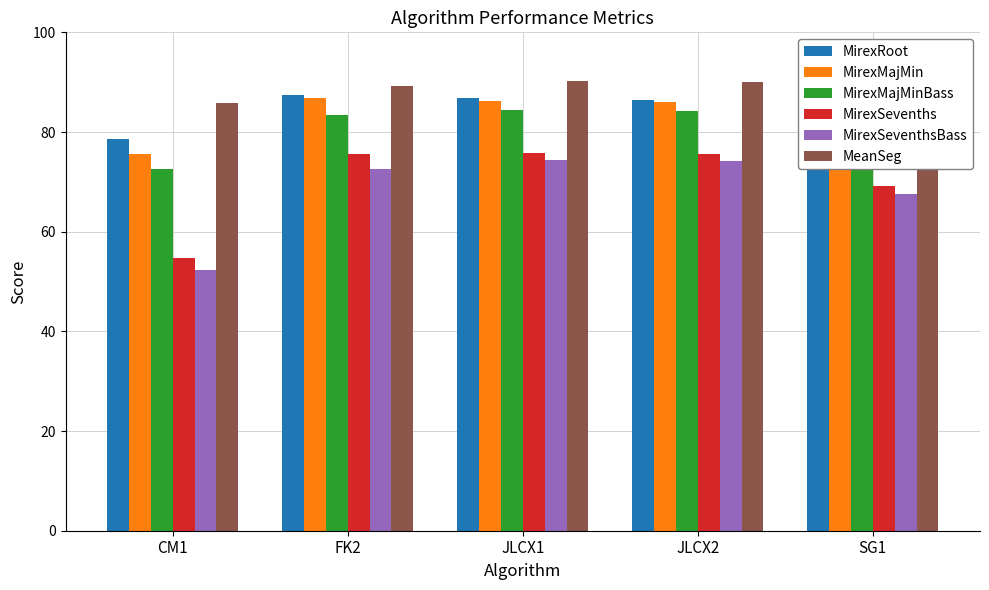

At CM1, list the series in order from smallest to largest.

MirexSeventhsBass, MirexSevenths, MirexMajMinBass, MirexMajMin, MirexRoot, MeanSeg